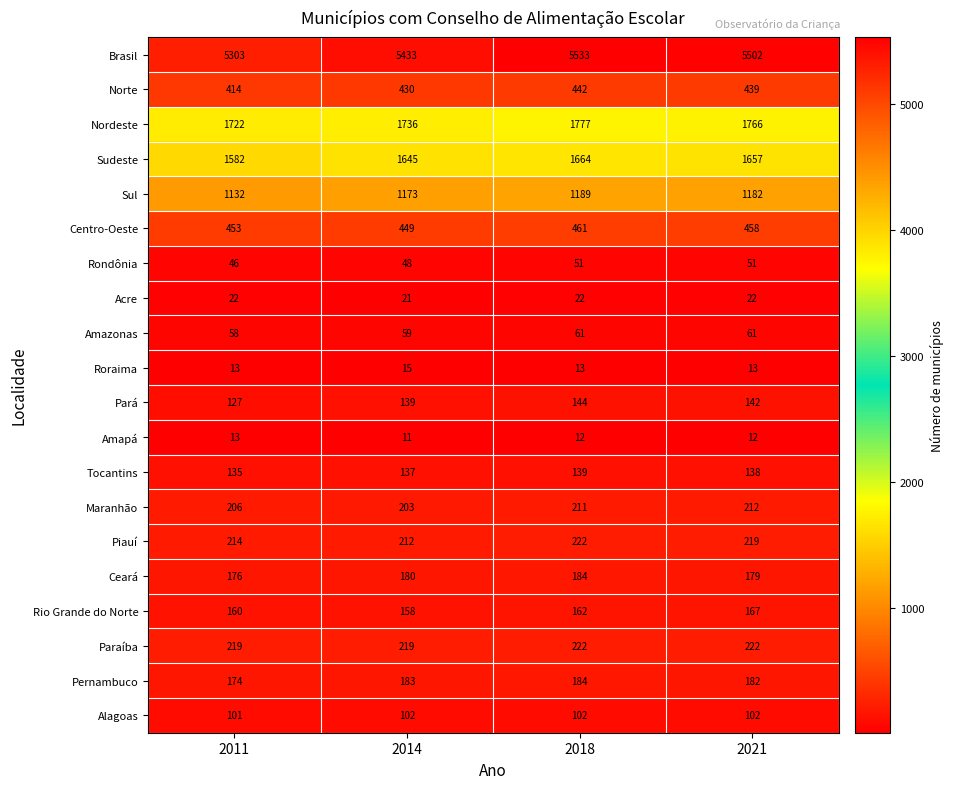

At which category is the sum across all series the highest?

2018